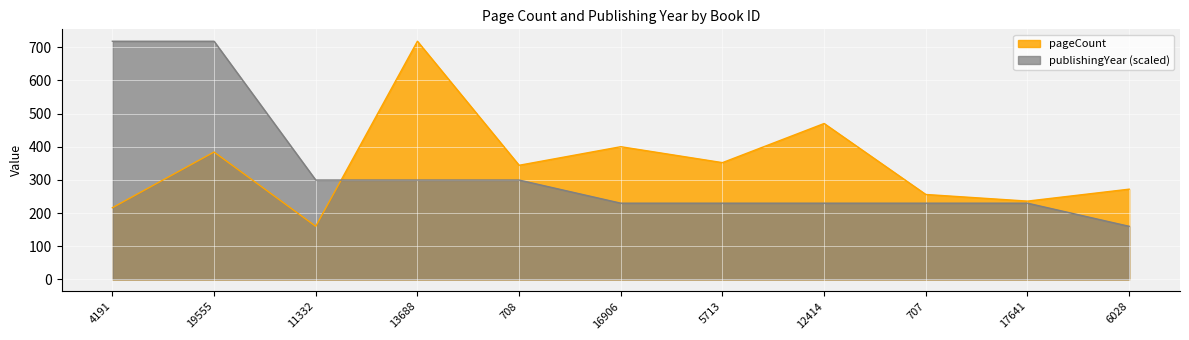

Is the value of pageCount at 6028 greater than the value of publishingYear at 707?

Yes